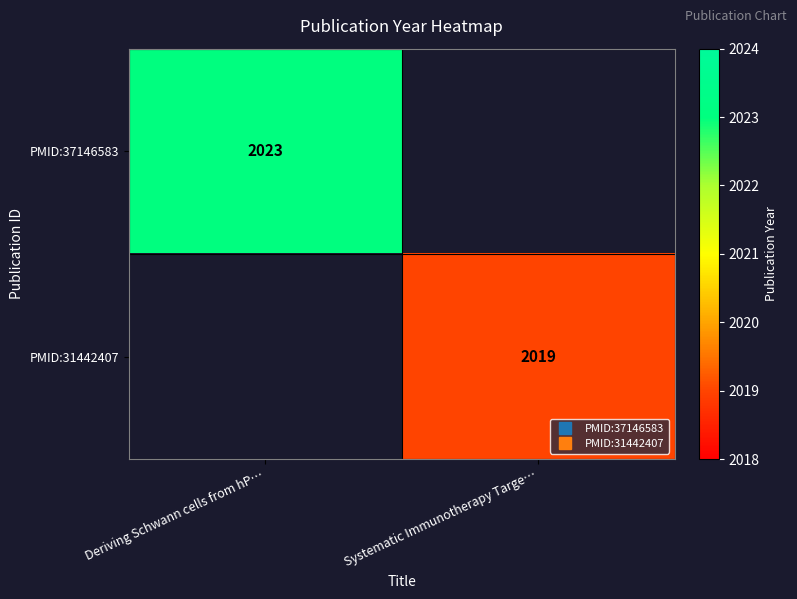

Rank the series at Deriving Schwann cells from hP… from lowest to highest value.

PMID:31442407, PMID:37146583